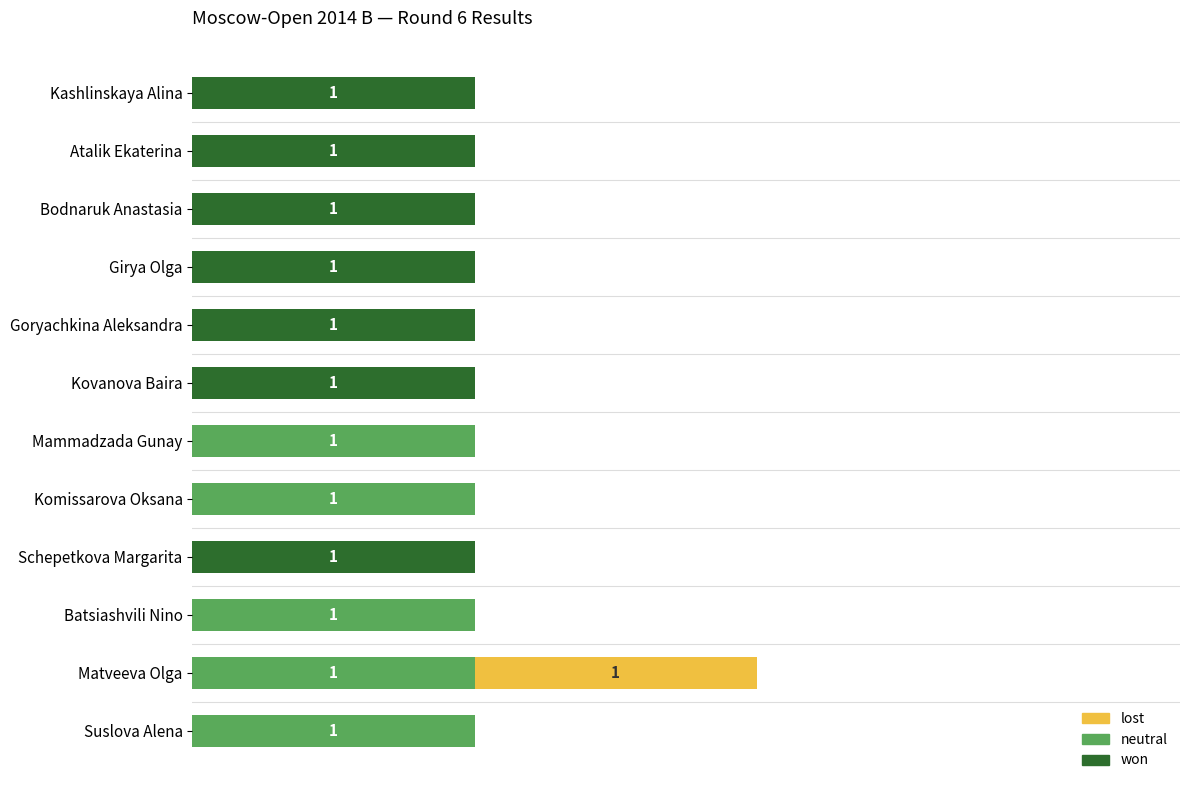

What are all the series names shown in the legend?

lost, neutral, won